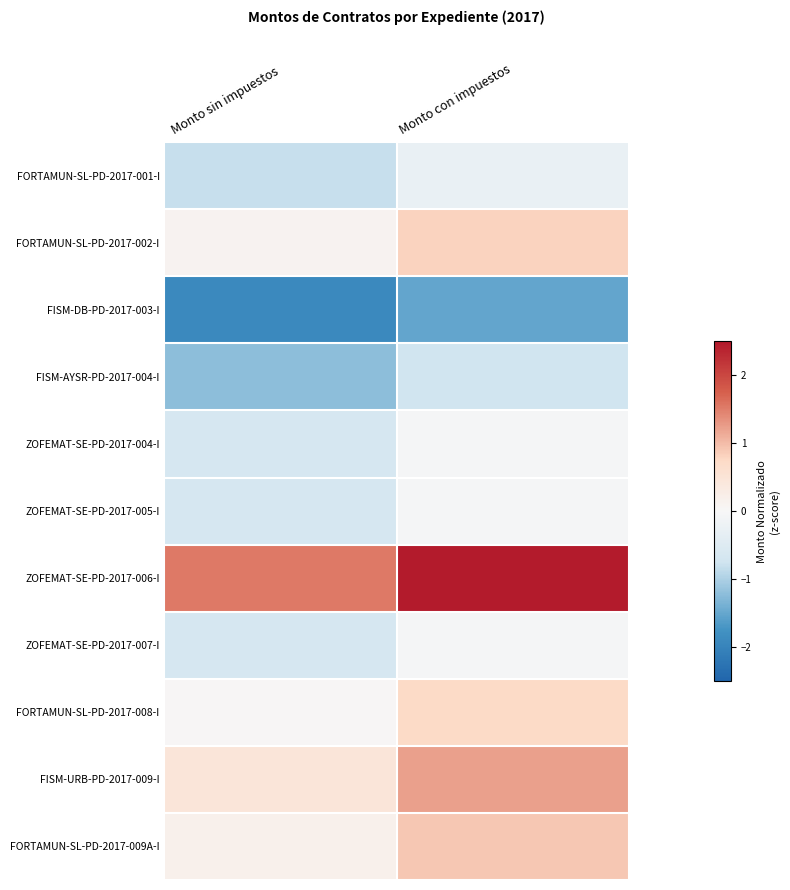

Reading left to right, what are all the values shown in this chart?

FORTAMUN-SL-PD-2017-001-I: Monto sin impuestos=-0.8	Monto con impuestos=-0.3
FORTAMUN-SL-PD-2017-002-I: Monto sin impuestos=0.1	Monto con impuestos=0.8
FISM-DB-PD-2017-003-I: Monto sin impuestos=-1.9	Monto con impuestos=-1.5
FISM-AYSR-PD-2017-004-I: Monto sin impuestos=-1.2	Monto con impuestos=-0.7
ZOFEMAT-SE-PD-2017-004-I: Monto sin impuestos=-0.6	Monto con impuestos=-0.0
ZOFEMAT-SE-PD-2017-005-I: Monto sin impuestos=-0.6	Monto con impuestos=-0.0
ZOFEMAT-SE-PD-2017-006-I: Monto sin impuestos=1.5	Monto con impuestos=2.5
ZOFEMAT-SE-PD-2017-007-I: Monto sin impuestos=-0.6	Monto con impuestos=-0.0
FORTAMUN-SL-PD-2017-008-I: Monto sin impuestos=0.0	Monto con impuestos=0.7
FISM-URB-PD-2017-009-I: Monto sin impuestos=0.5	Monto con impuestos=1.2
FORTAMUN-SL-PD-2017-009A-I: Monto sin impuestos=0.2	Monto con impuestos=0.9